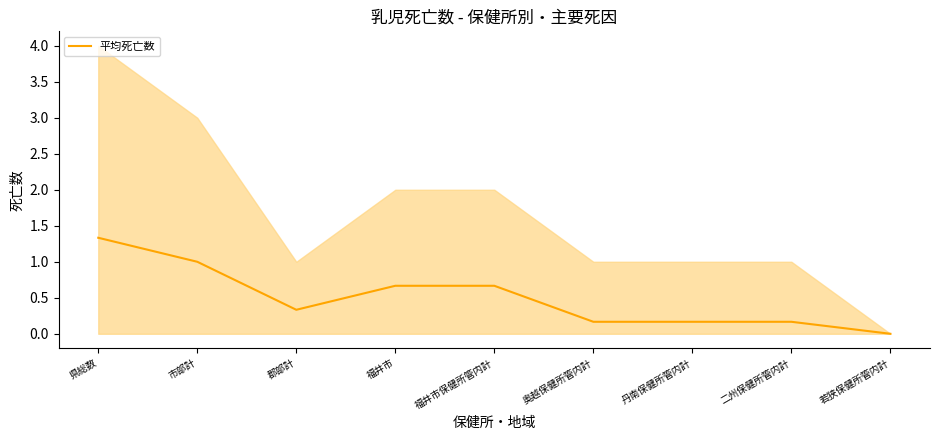

Rank the categories by value from highest to lowest.

県総数, 市部計, 福井市, 福井市保健所管内計, 郡部計, 奥越保健所管内計, 丹南保健所管内計, 二州保健所管内計, 若狭保健所管内計